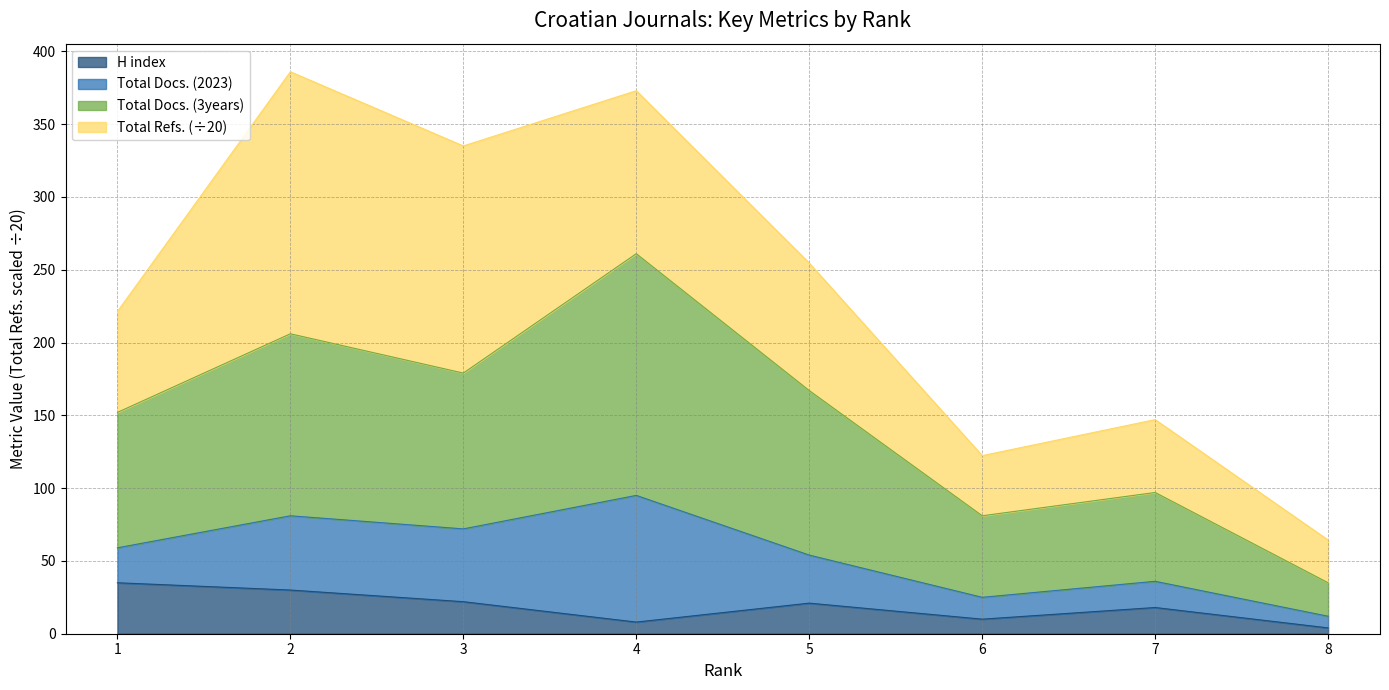

At which category does Total Docs. (3years) reach its first local peak?

2